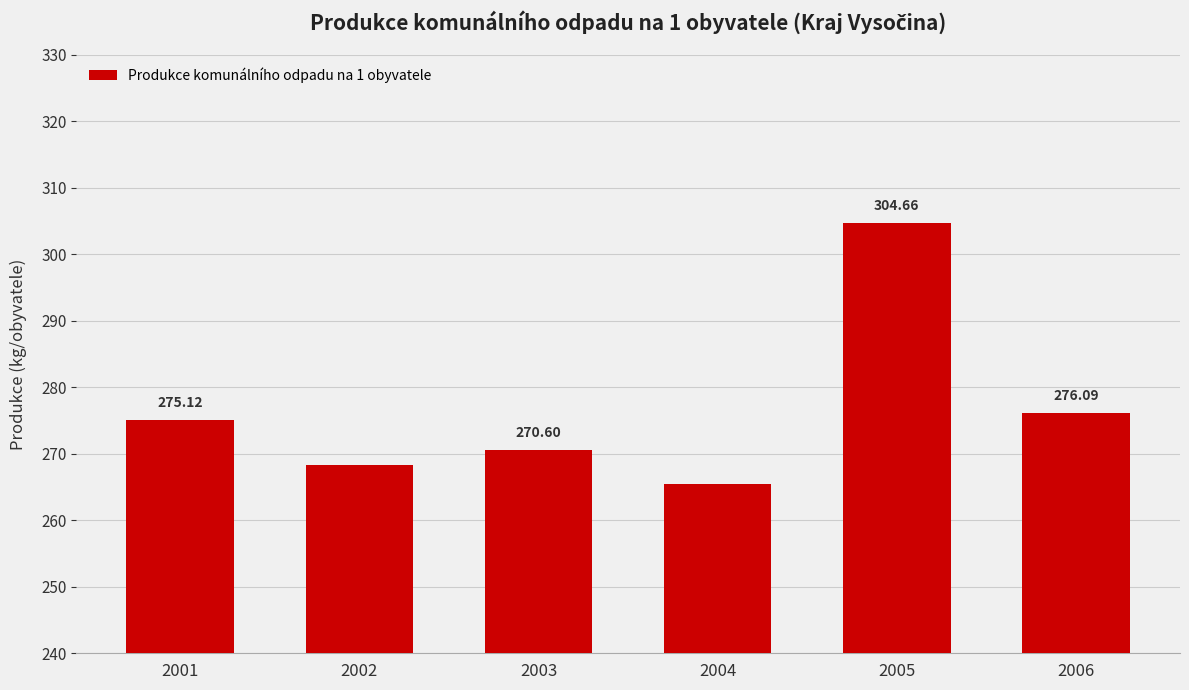

Are the bars horizontal?

No